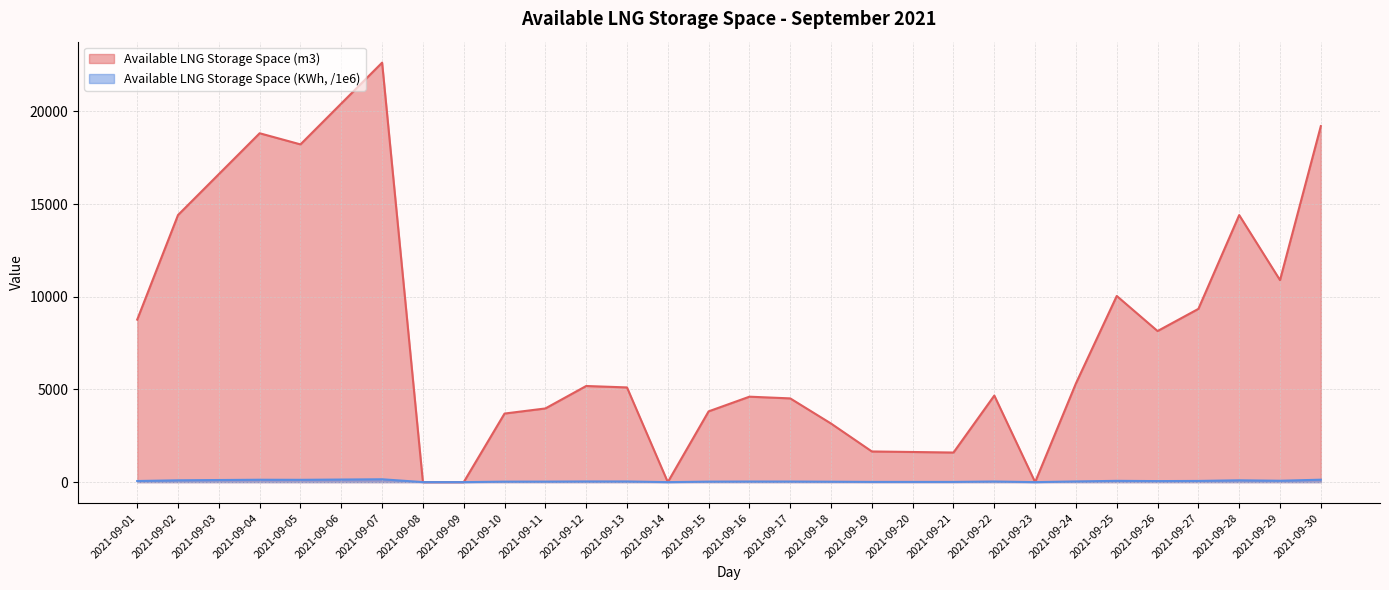

What is the average value of the Available LNG Storage Space (m3) series?

8030.0